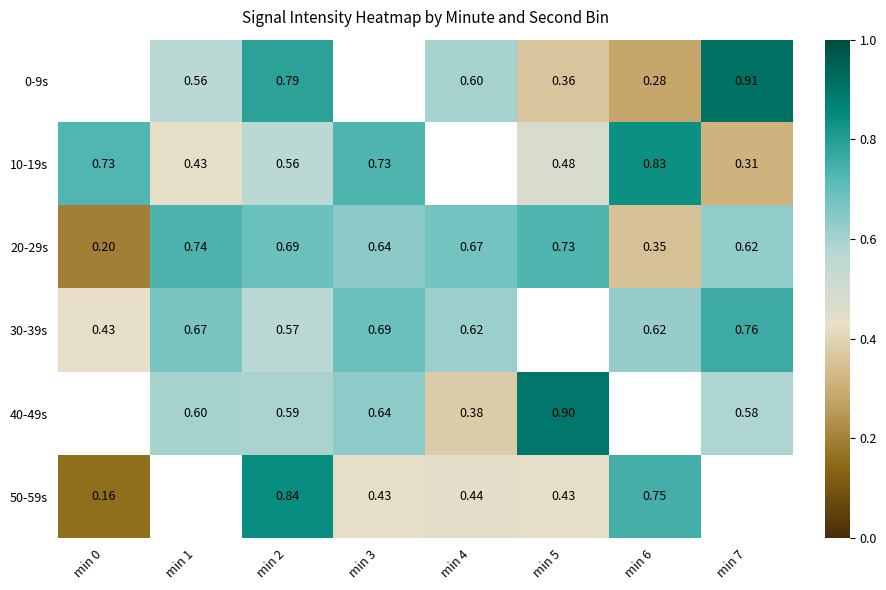

Is the value of 10-19s at min 3 greater than the value of 40-49s at min 2?

Yes